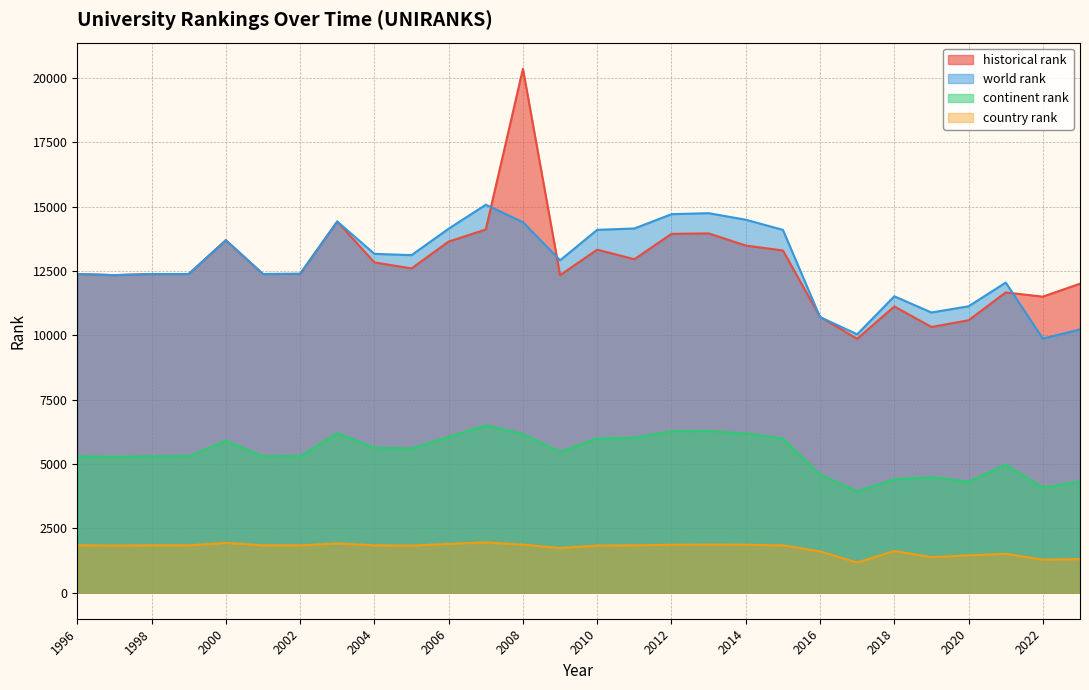

What is the minimum value shown in the chart?

1166.0